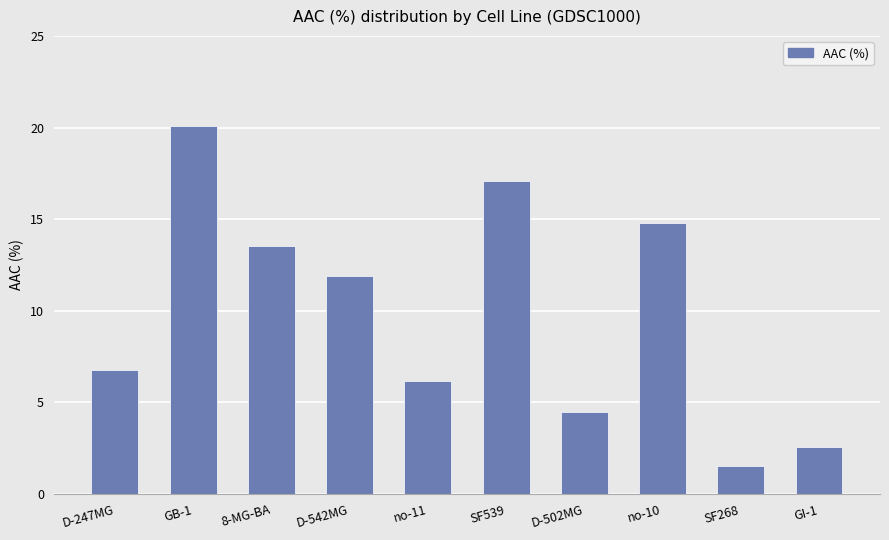

What is the sum of the values at D-542MG and GI-1?

14.4